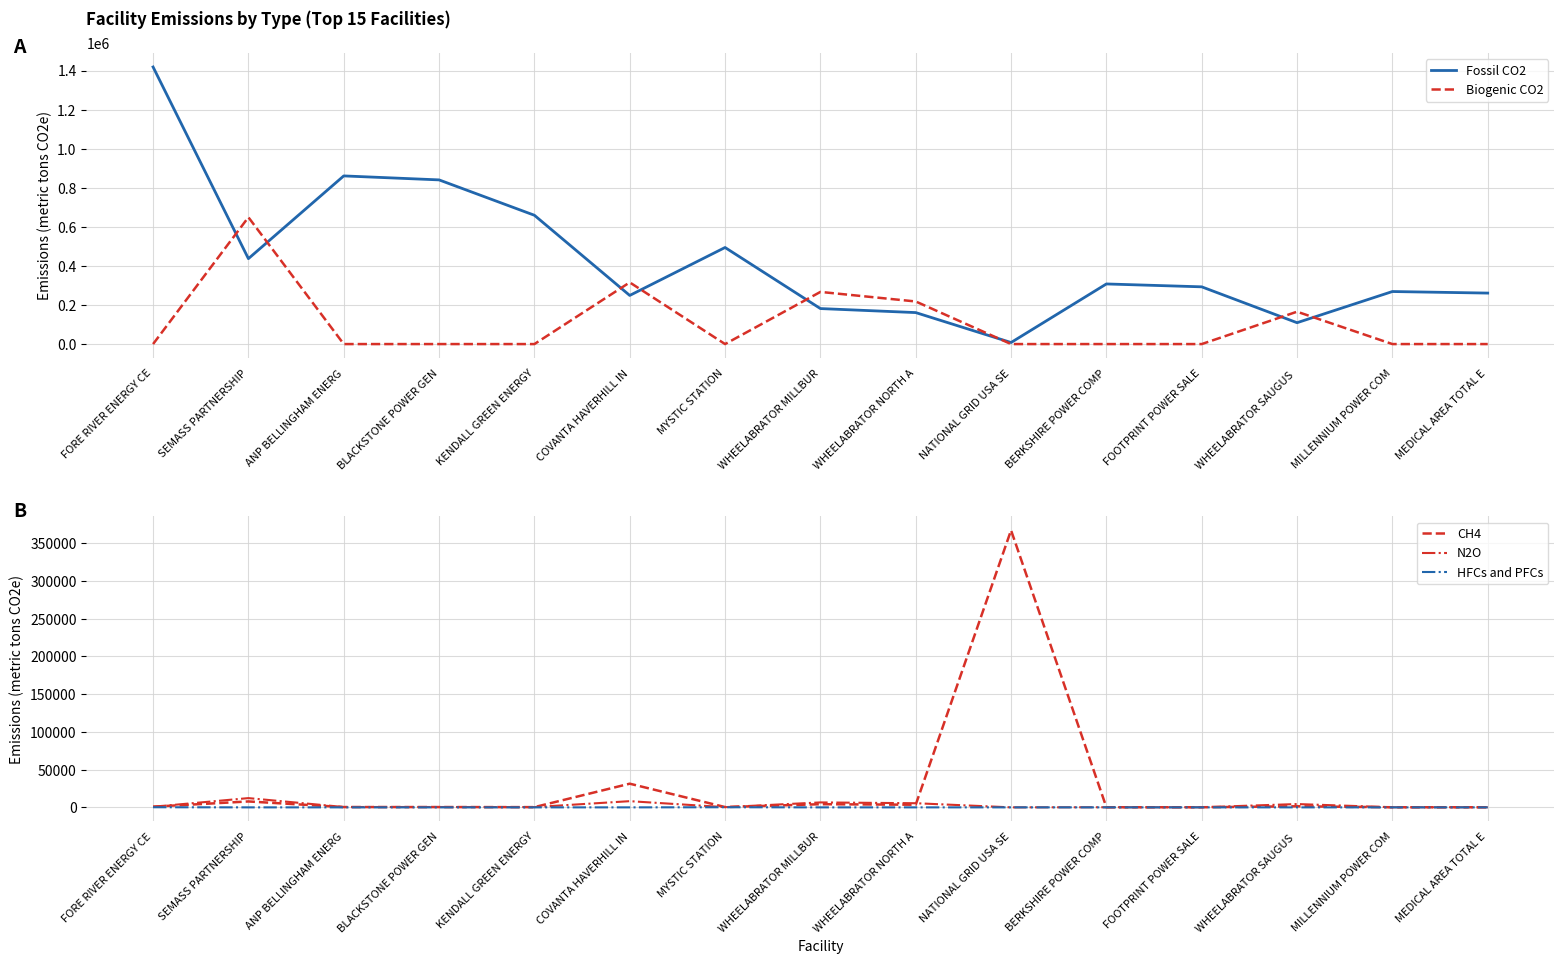

True or false: Fossil CO2 has a value of 959327.7 at KENDALL GREEN ENERGY.

False